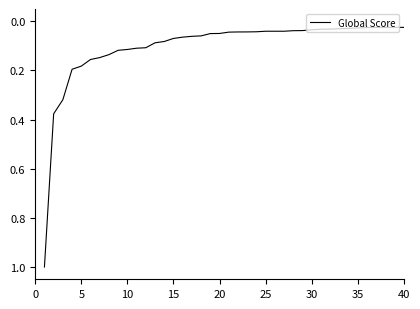

What is the greatest value displayed?

1.0